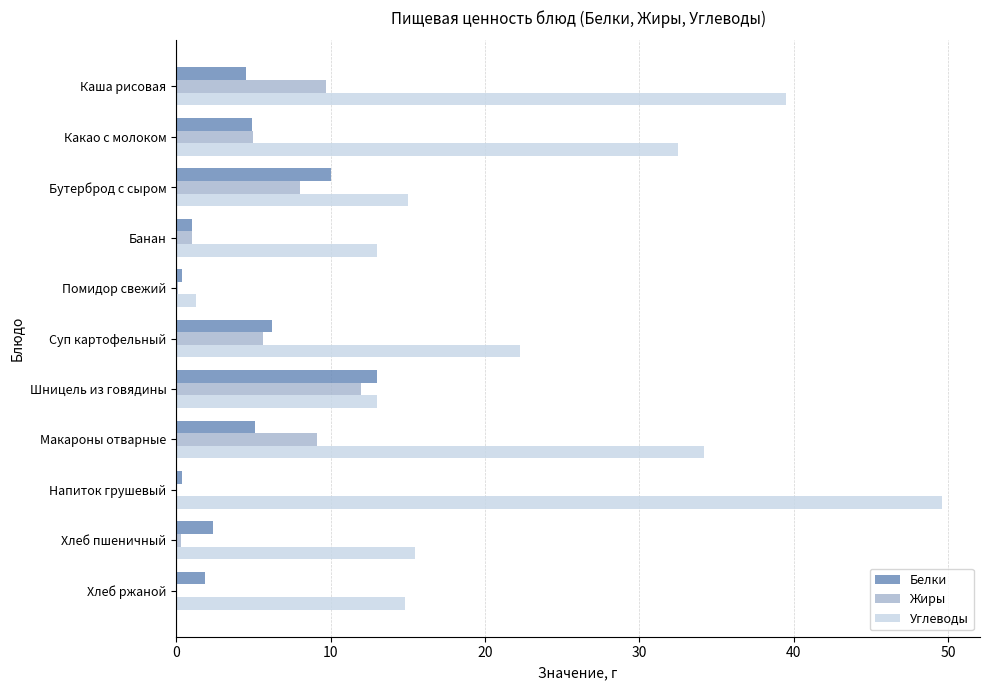

At which category is the sum across all series the highest?

Каша рисовая